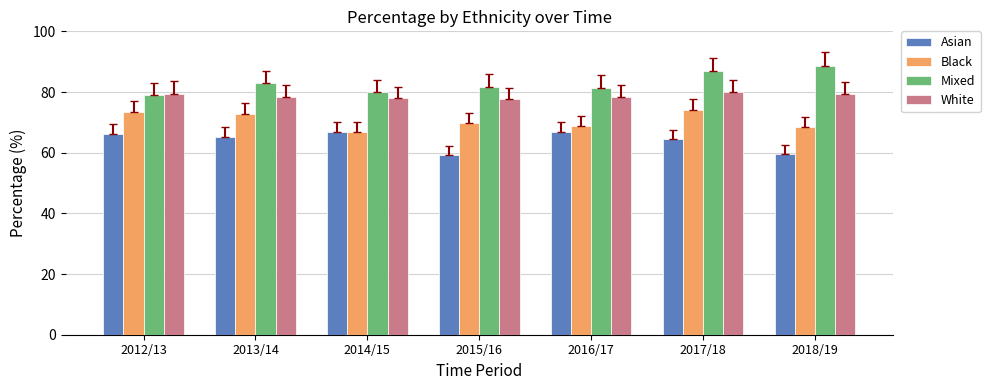

Is the value of White at 2016/17 greater than the value of Black at 2017/18?

Yes